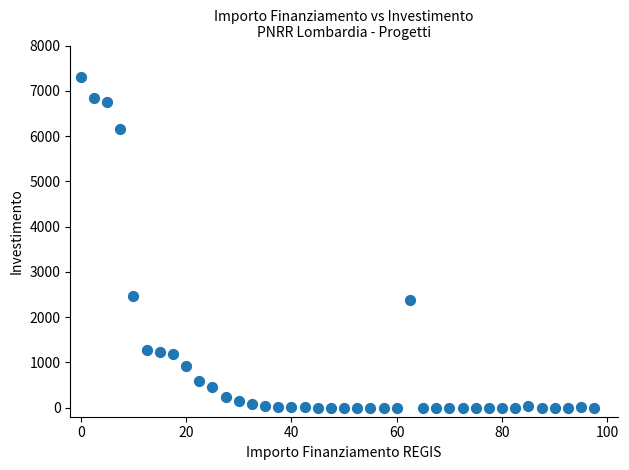

What Y value in the scatter plot is closest to 3650?

2464.1